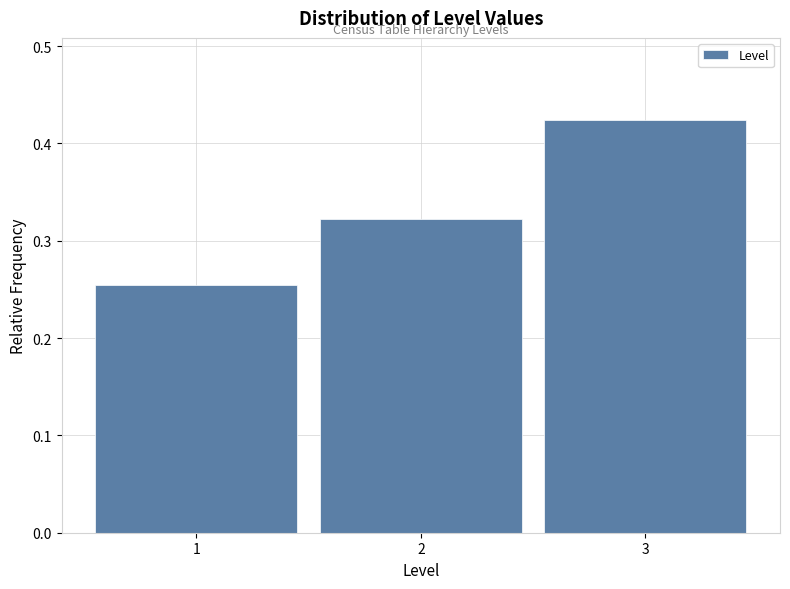

What is the height of the bar covering 1.5 to 2.5 on the x-axis? The values are not printed on the chart, so give them approximately, as read against the axis.

0.32